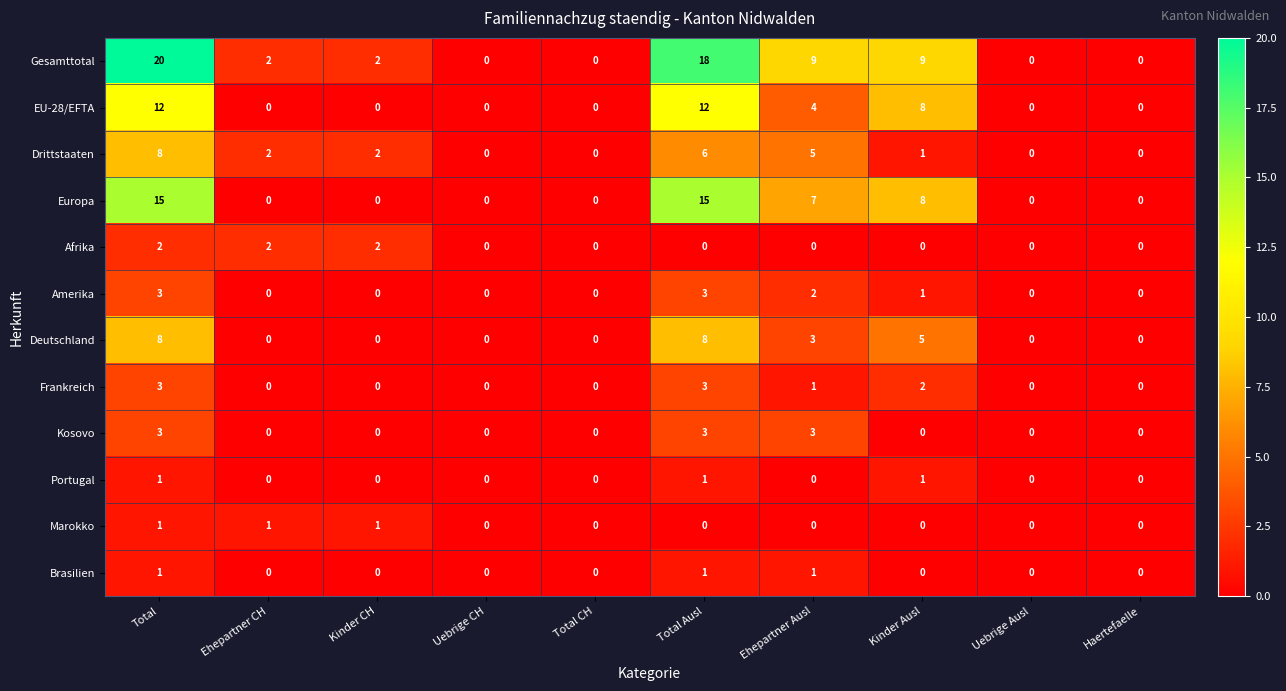

The value of Portugal at Haertefaelle is 0. True or false?

True